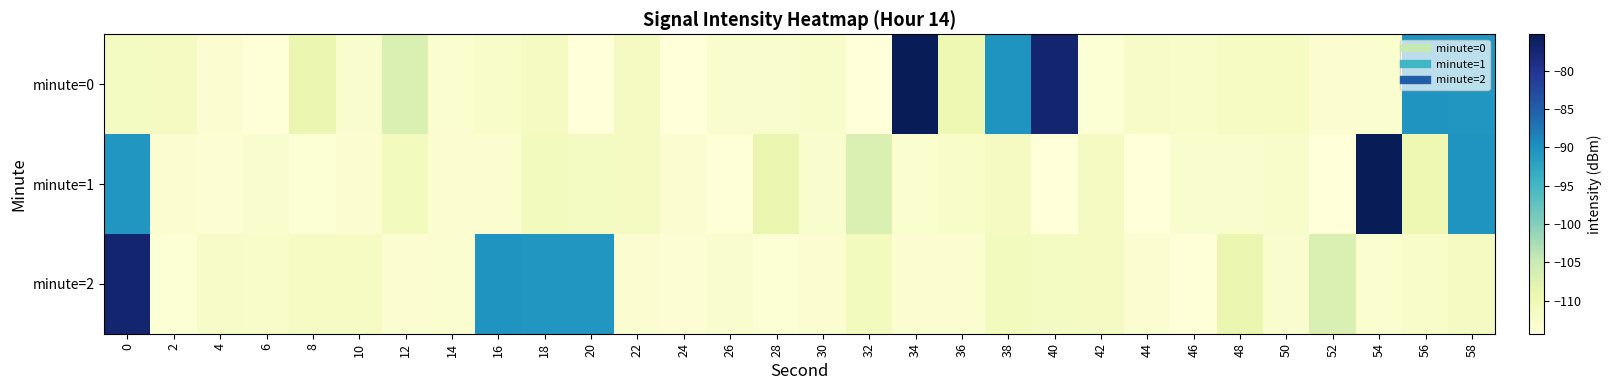

What is the difference between the highest and lowest values at 42?

2.4